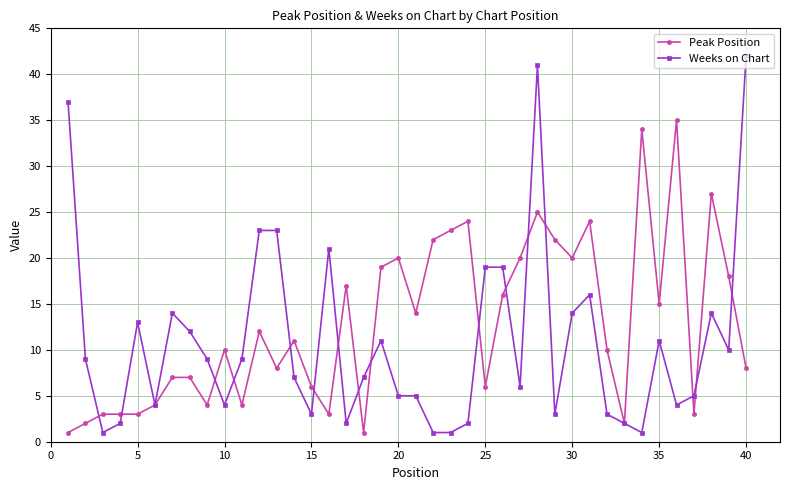

What is the minimum value for Weeks on Chart?

1